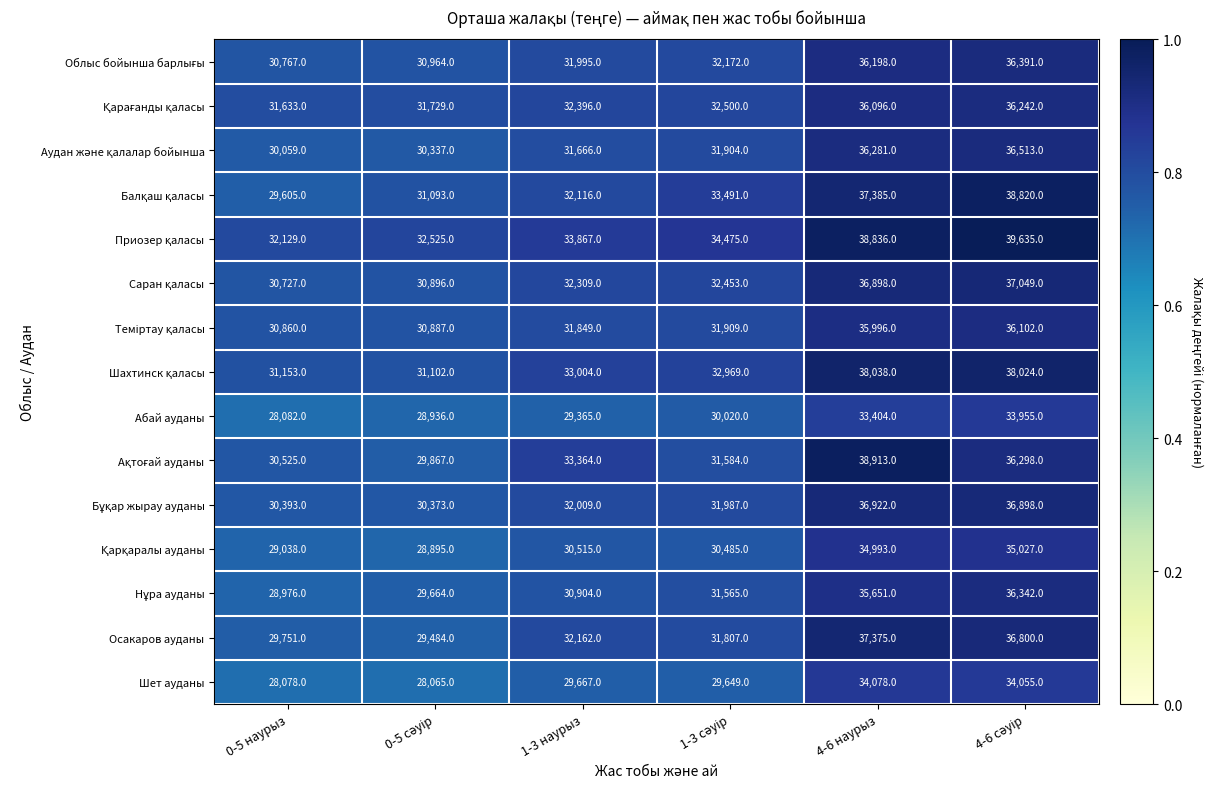

What is the difference between the highest and lowest values at 1-3 наурыз?

4502